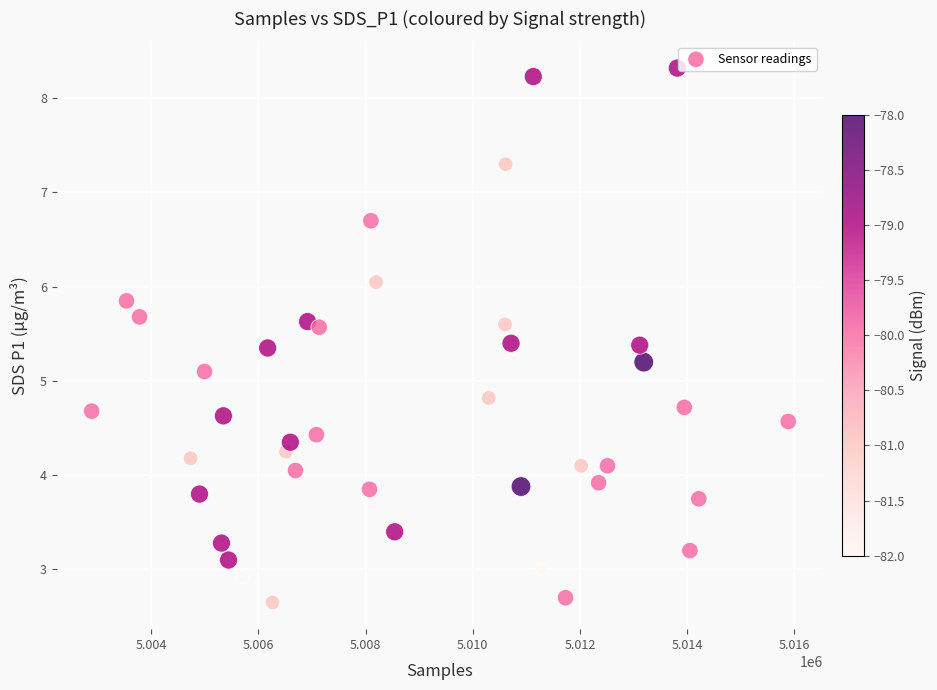

What Y value in the scatter plot is closest to 5?

5.1